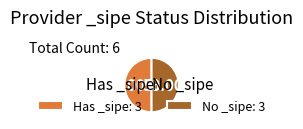

Combined, do No _sipe and Has _sipe account for over 50%?

Yes